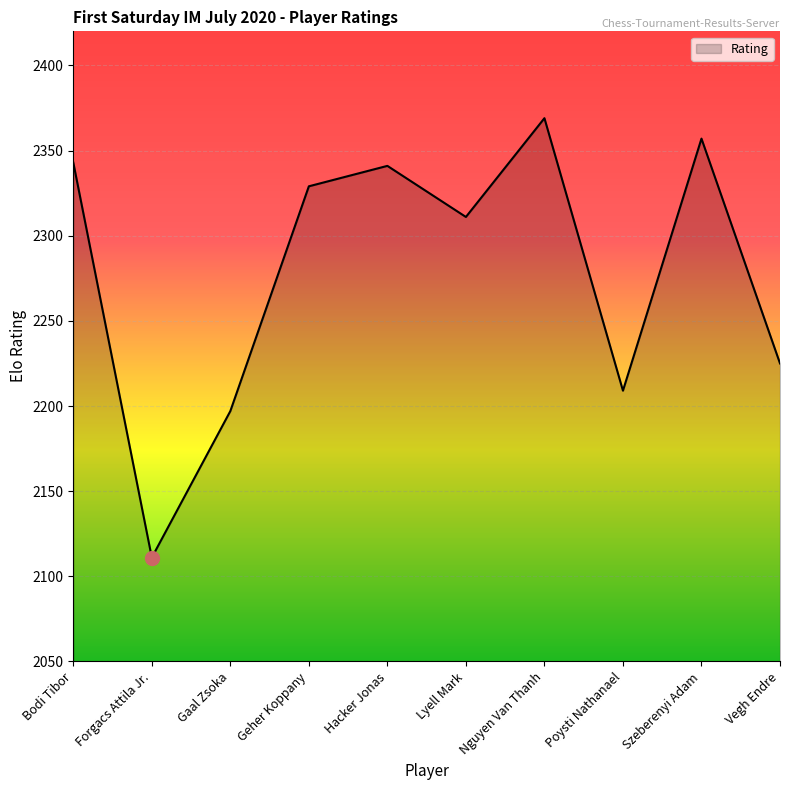

True or false: the data has more than 1 interior local peaks.

True